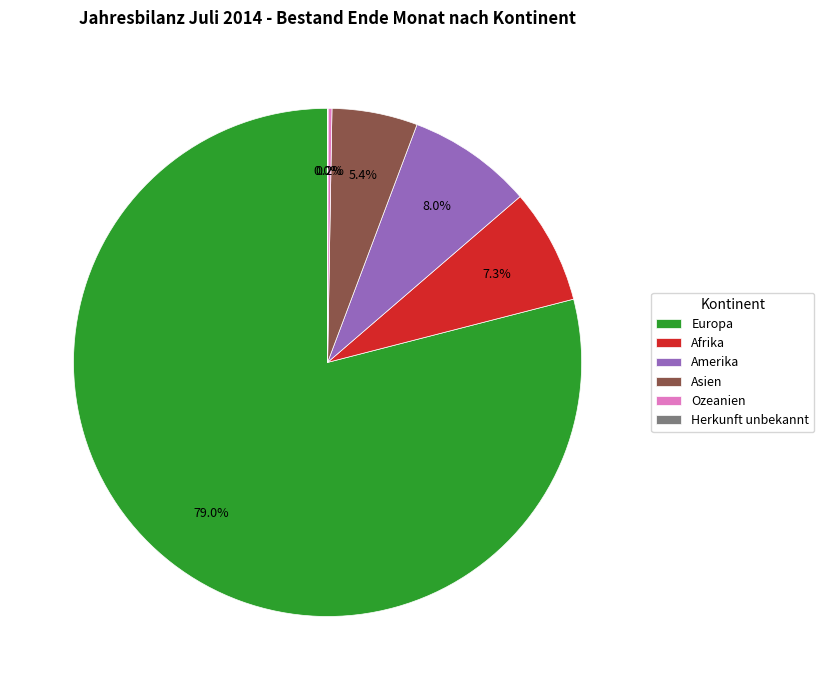

What is the largest slice in the pie chart?

Europa